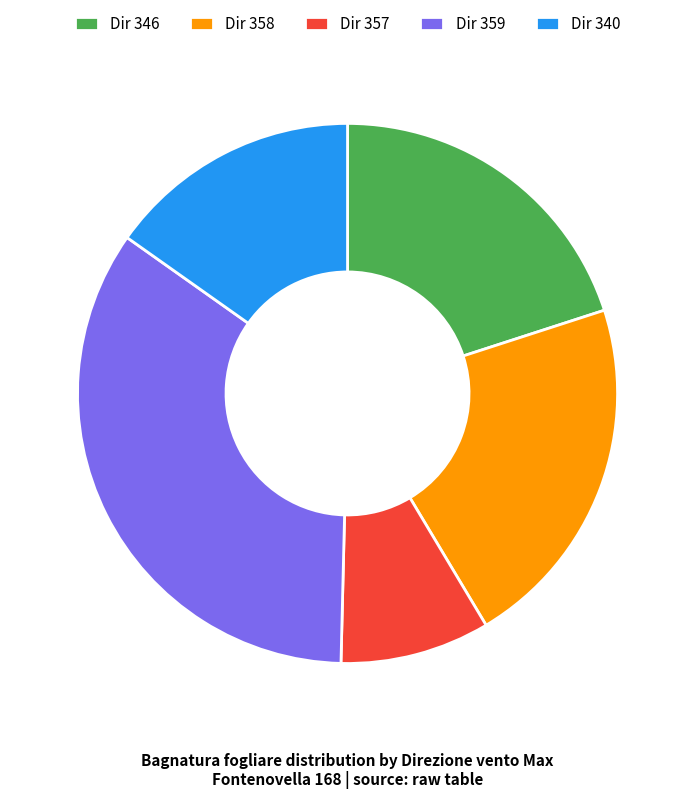

The Dir 358 slice represents 21% of the pie. True or false?

True